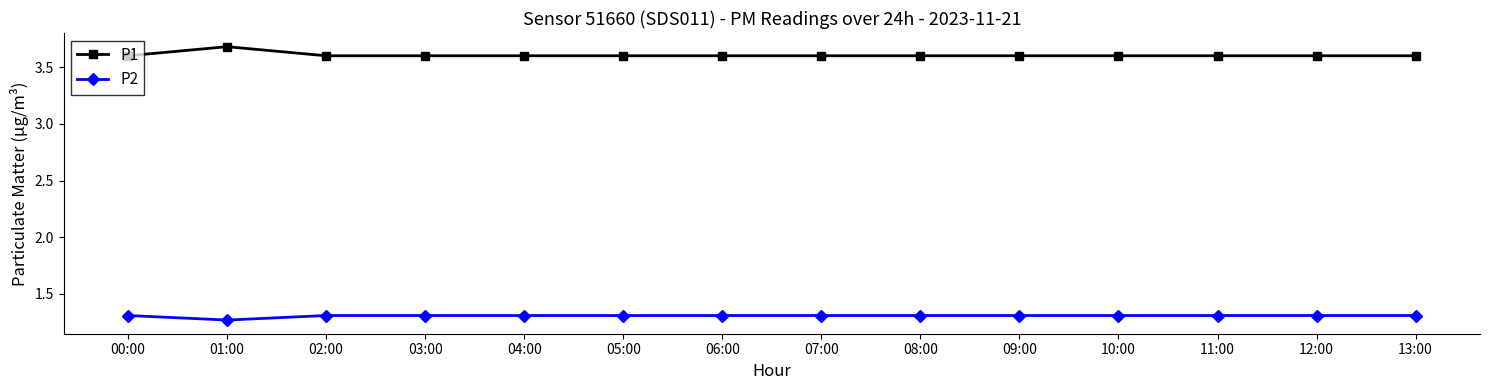

What is the difference between the highest and lowest values at 03:00?

2.3